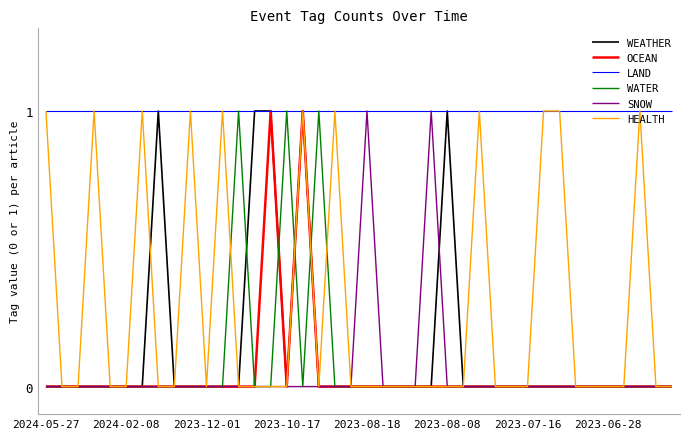

Which series has the largest total across all categories?

LAND